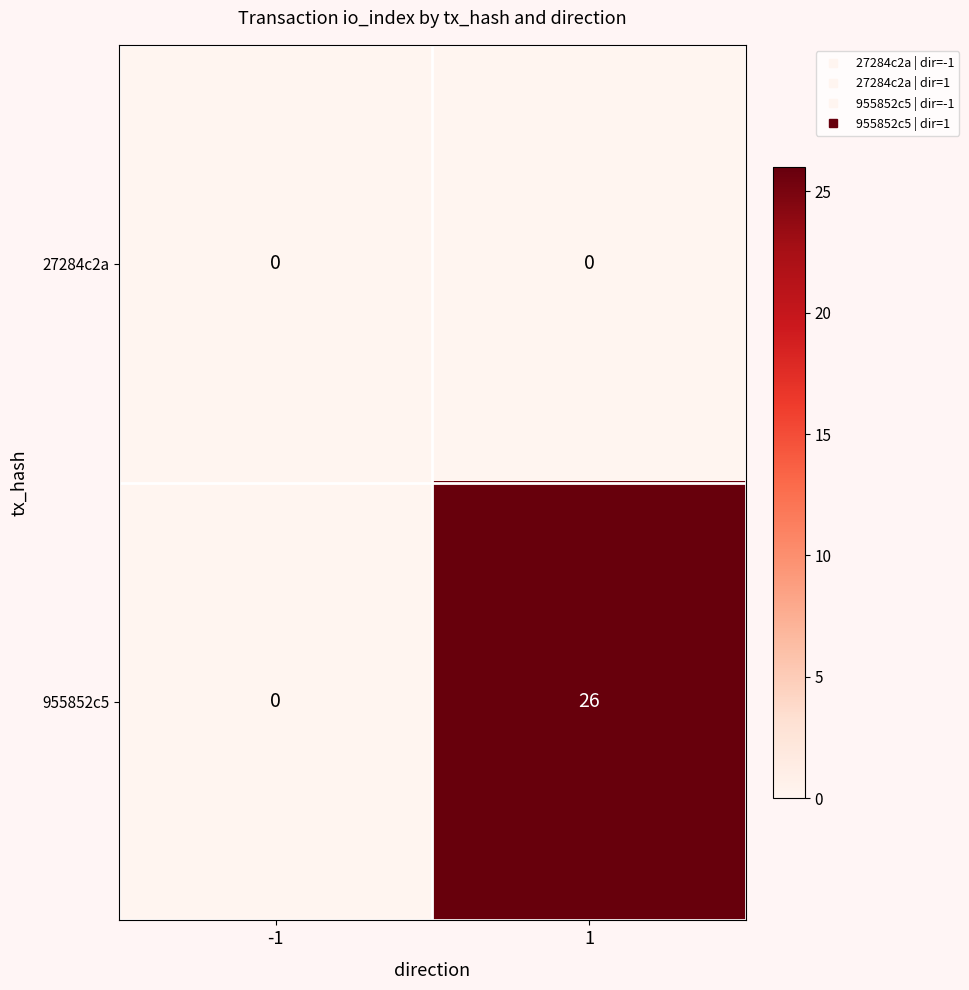

At which category is the sum across all series the highest?

1